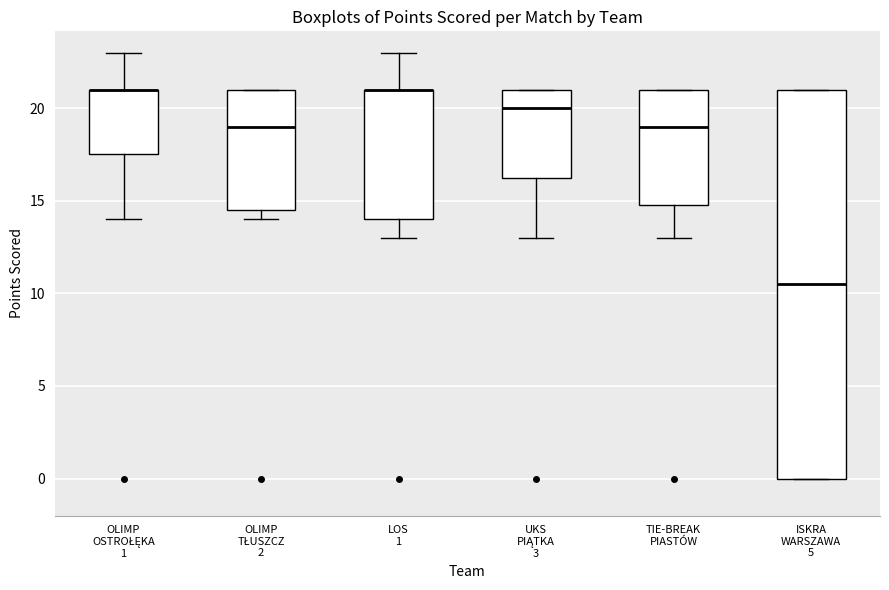

Reading left to right, transcribe this box plot: for each box, give where its median line is, the range the box spans, and where its two whiskers end, as read against the y-axis. The values are not printed on the chart, so give them approximately, as read against the axis.

OLIMP OSTROŁĘKA 1: median 21.0 (drawn on the box's upper edge), box 17.5 to 21.0, whiskers 14.0 to 23.0
OLIMP TŁUSZCZ 2: median 19.0, box 14.5 to 21.0, whiskers 14.0 to 21.0
LOS 1: median 21.0 (drawn on the box's upper edge), box 14.0 to 21.0, whiskers 13.0 to 23.0
UKS PIĄTKA 3: median 20.0, box 16.5 to 21.0, whiskers 13.0 to 21.0
TIE-BREAK PIASTÓW: median 19.0, box 15.0 to 21.0, whiskers 13.0 to 21.0
ISKRA WARSZAWA 5: median 10.5, box 0.0 to 21.0, whiskers 0.0 to 21.0